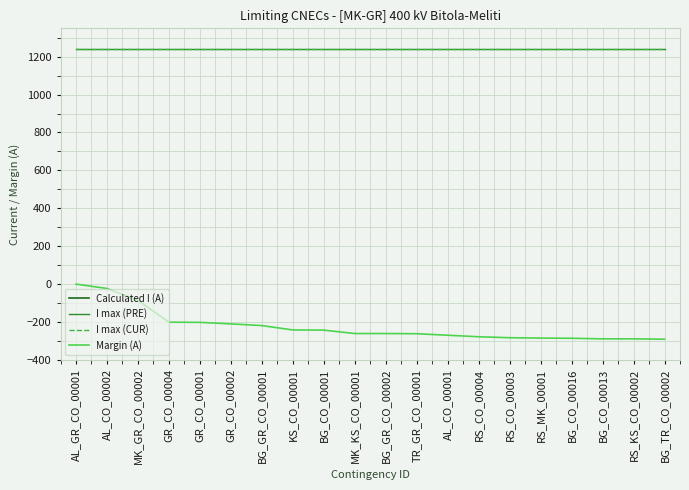

True or false: Calculated I (A) and Margin (A) cross at least once.

False